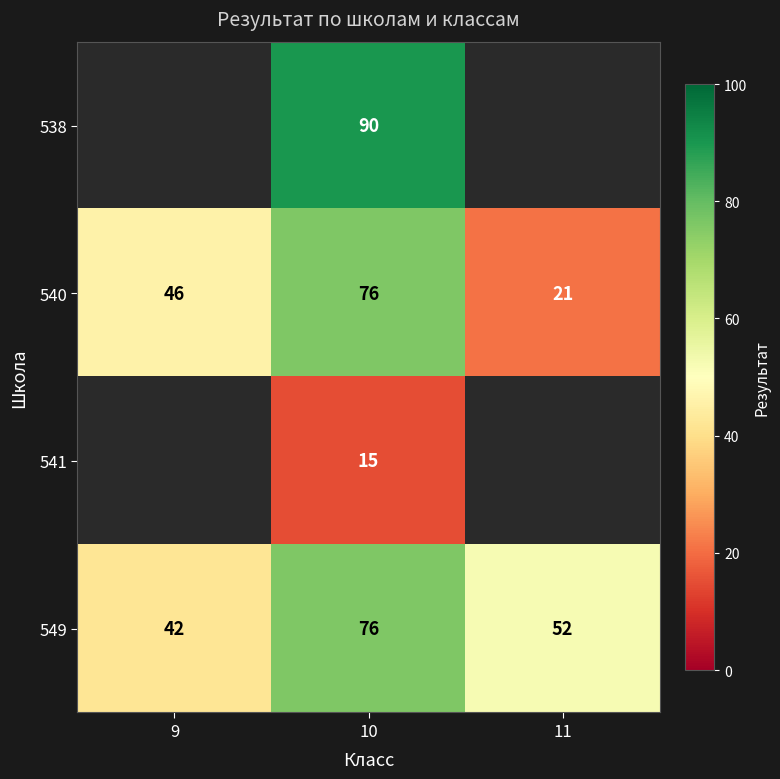

What is the sum of the 540 values at 11 and 9?

67